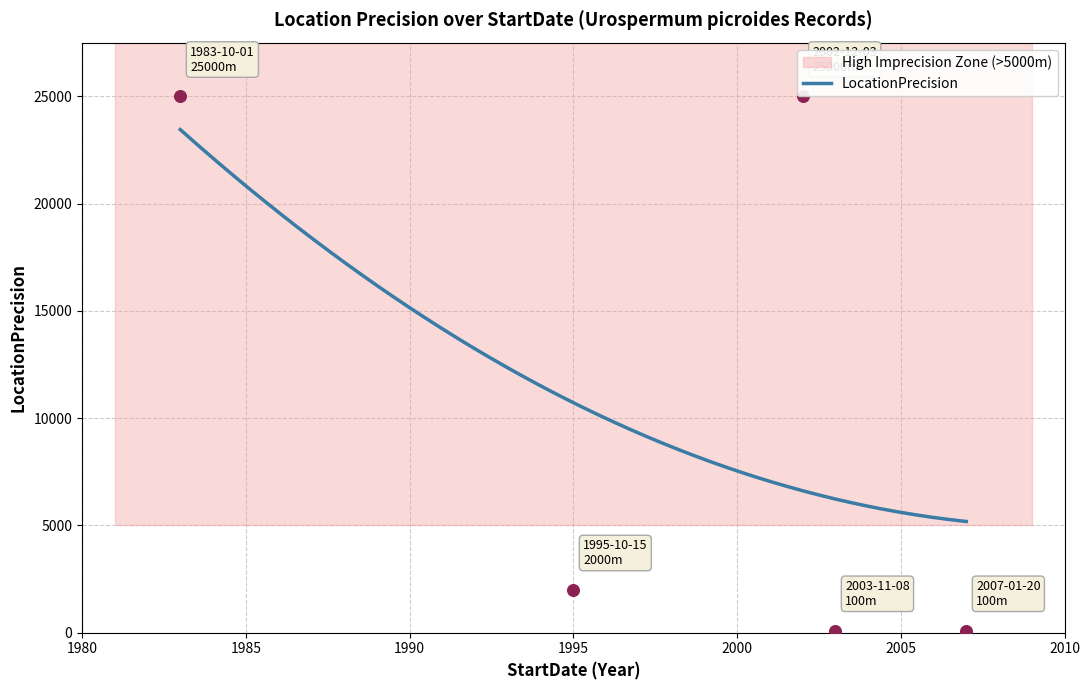

What is the change in value from 1983-10-01 to 1995-10-15?

-23000